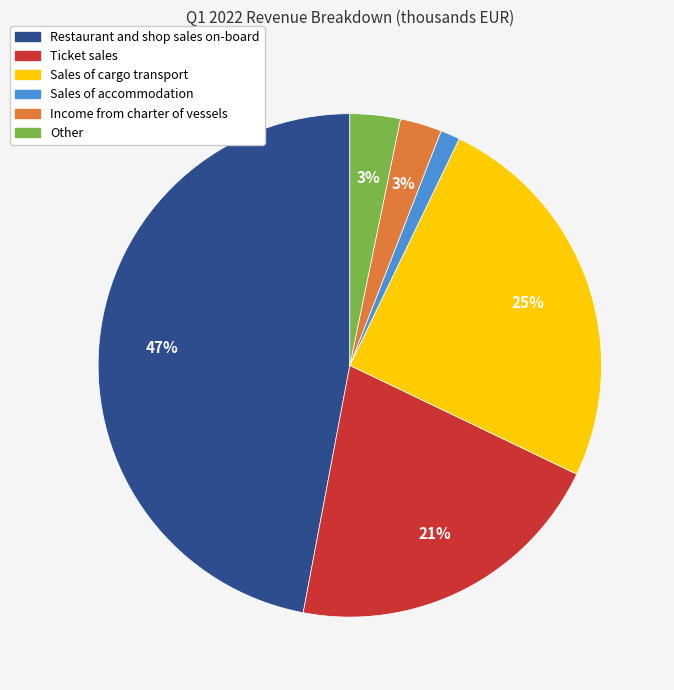

Does any single category account for the majority?

No